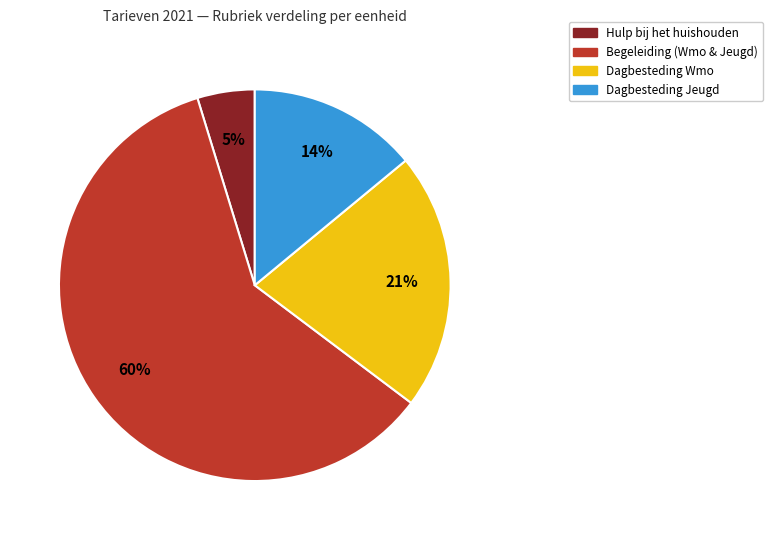

To the nearest percent, what is the difference between the largest and smallest slice percentages?

55%